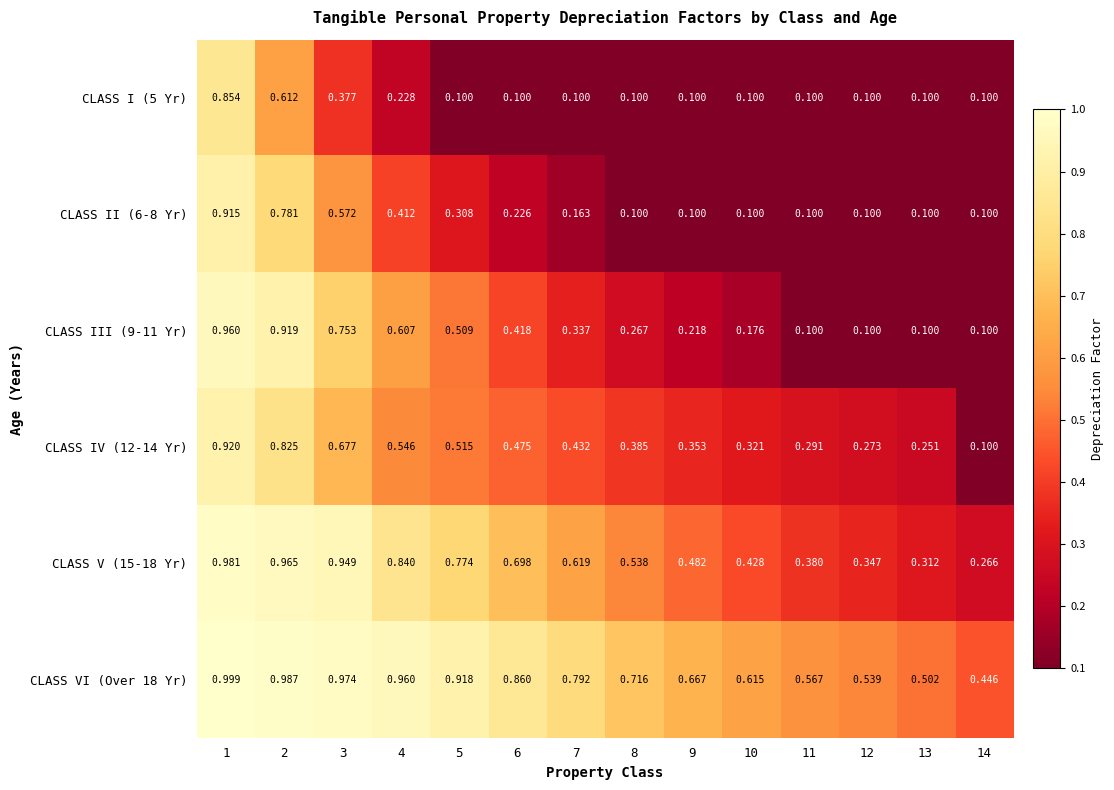

Is the value of CLASS IV (12-14 Yr) at 6 greater than the value of CLASS III (9-11 Yr) at 1?

No